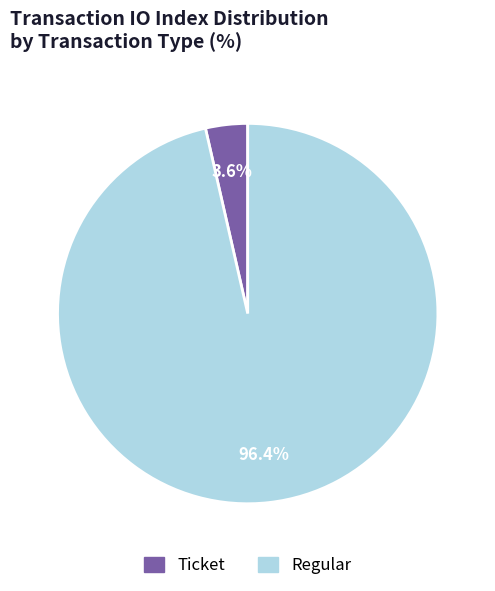

How many slices are in this pie chart?

2